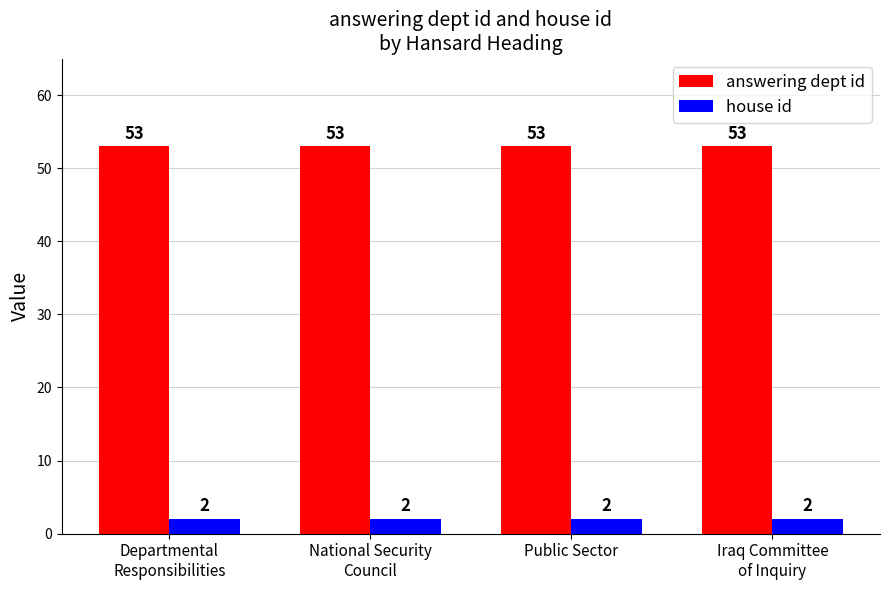

List the series in order of their peak value, lowest first.

house id, answering dept id